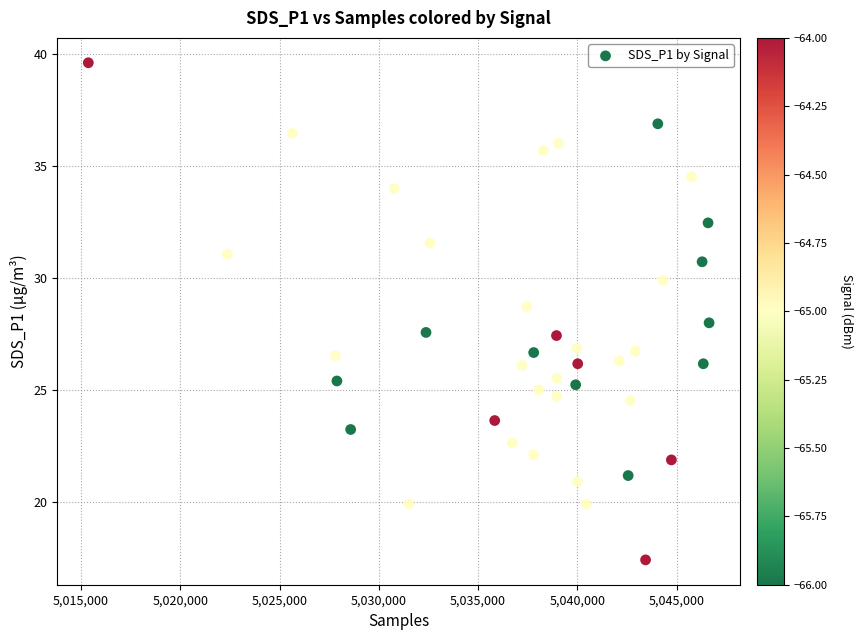

What is the range of Y values (max minus min)?

22.2